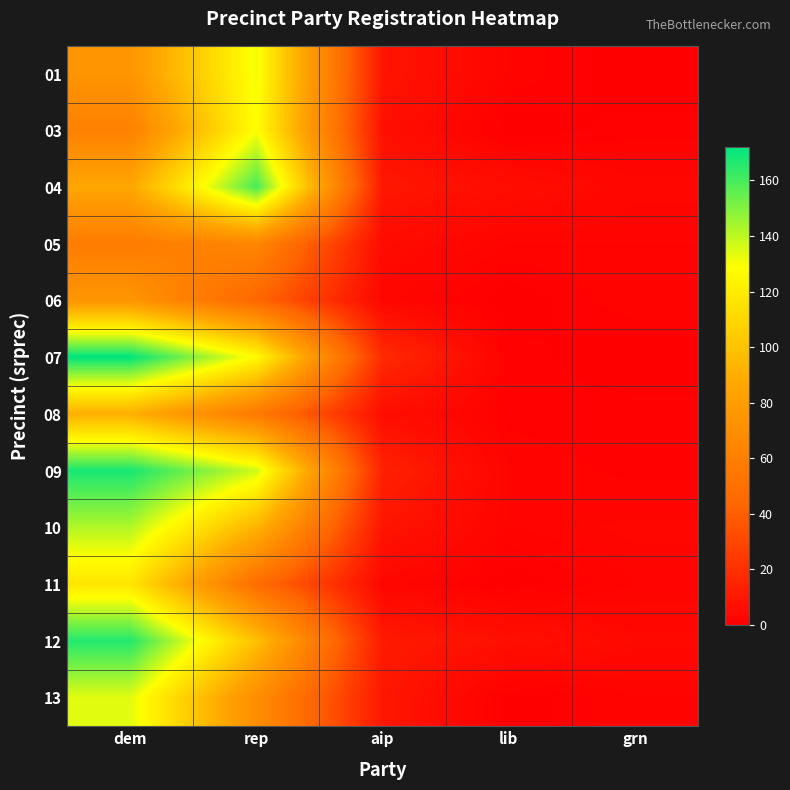

Which category has the highest value across all series?

dem